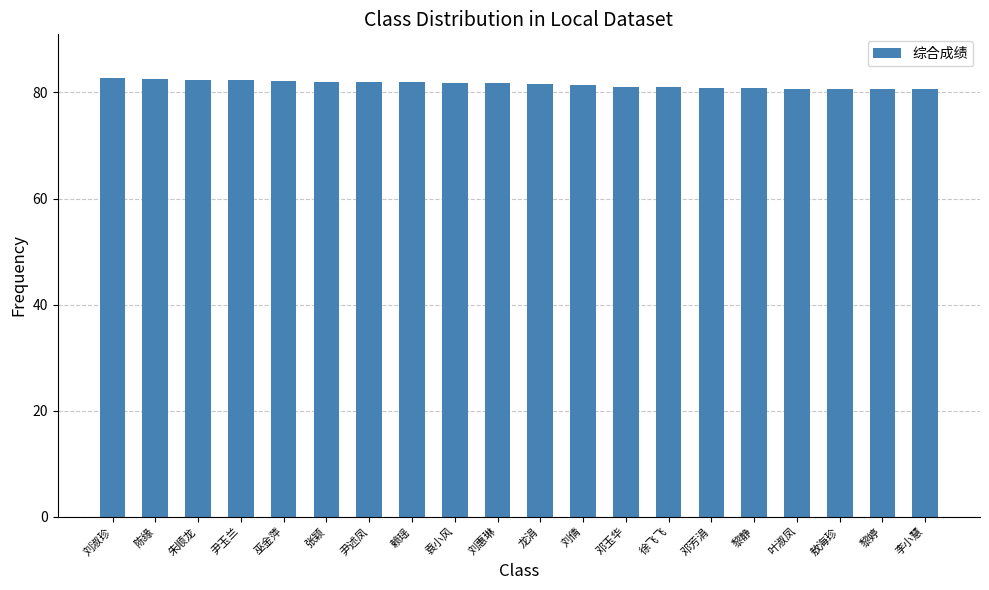

What is the smallest value displayed?

80.6